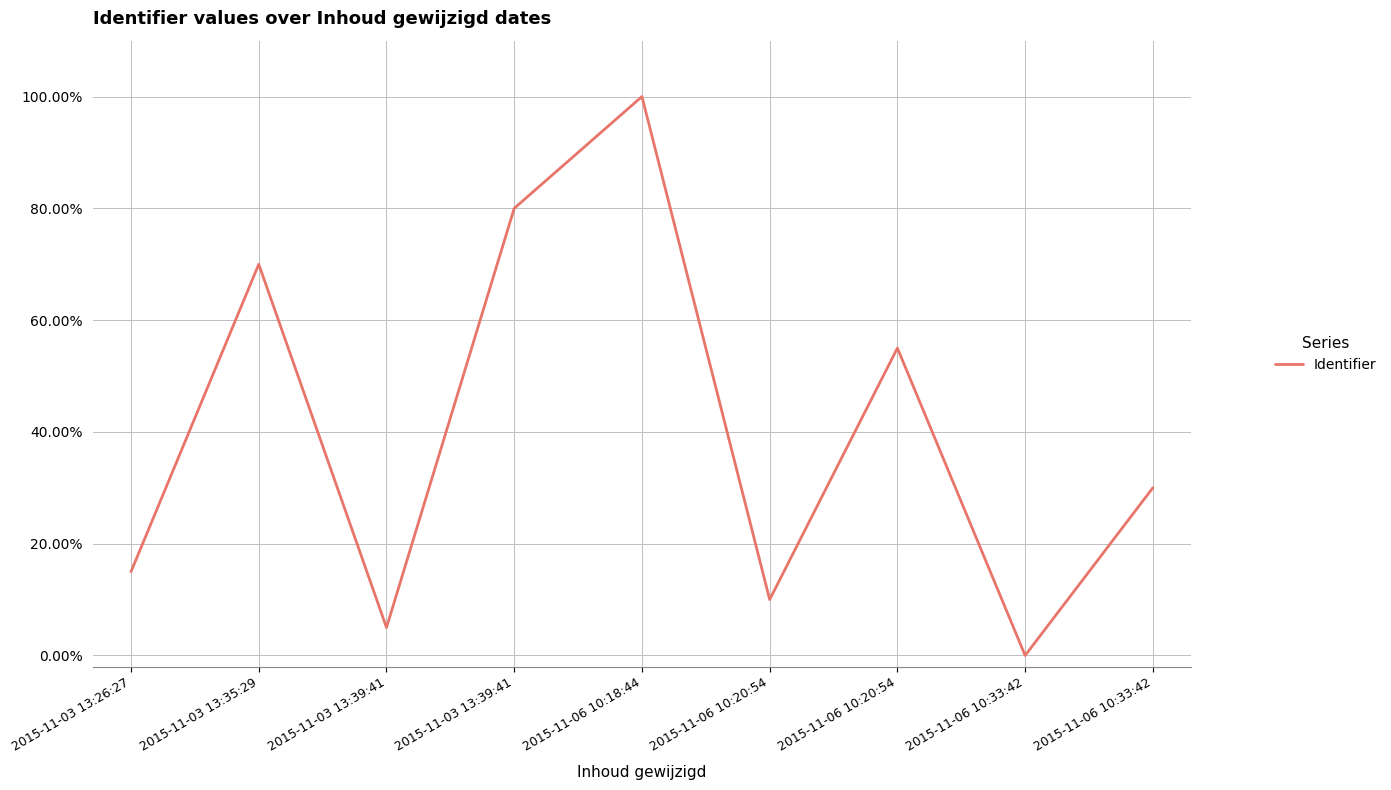

Is this an area chart (filled region under the line)?

No